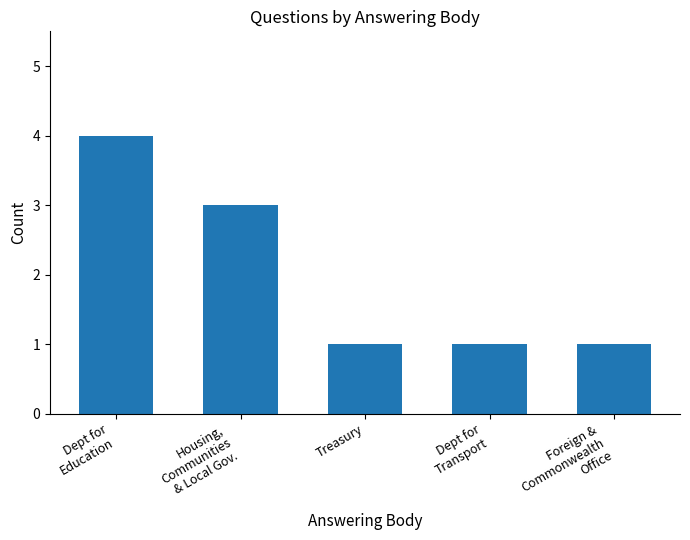

What is the greatest value displayed?

4